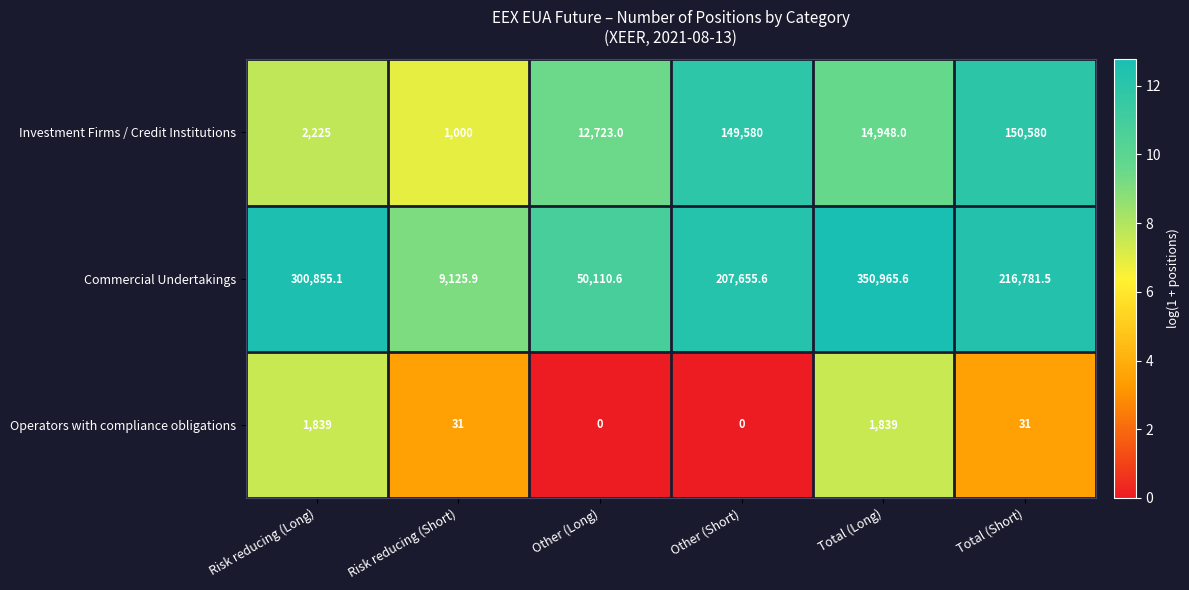

How many distinct data groups are displayed?

3